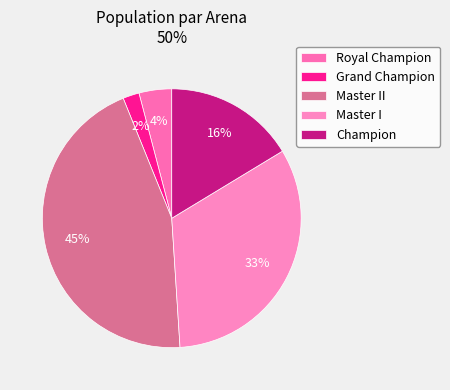

To the nearest percent, what percentage of the pie is Champion?

16%